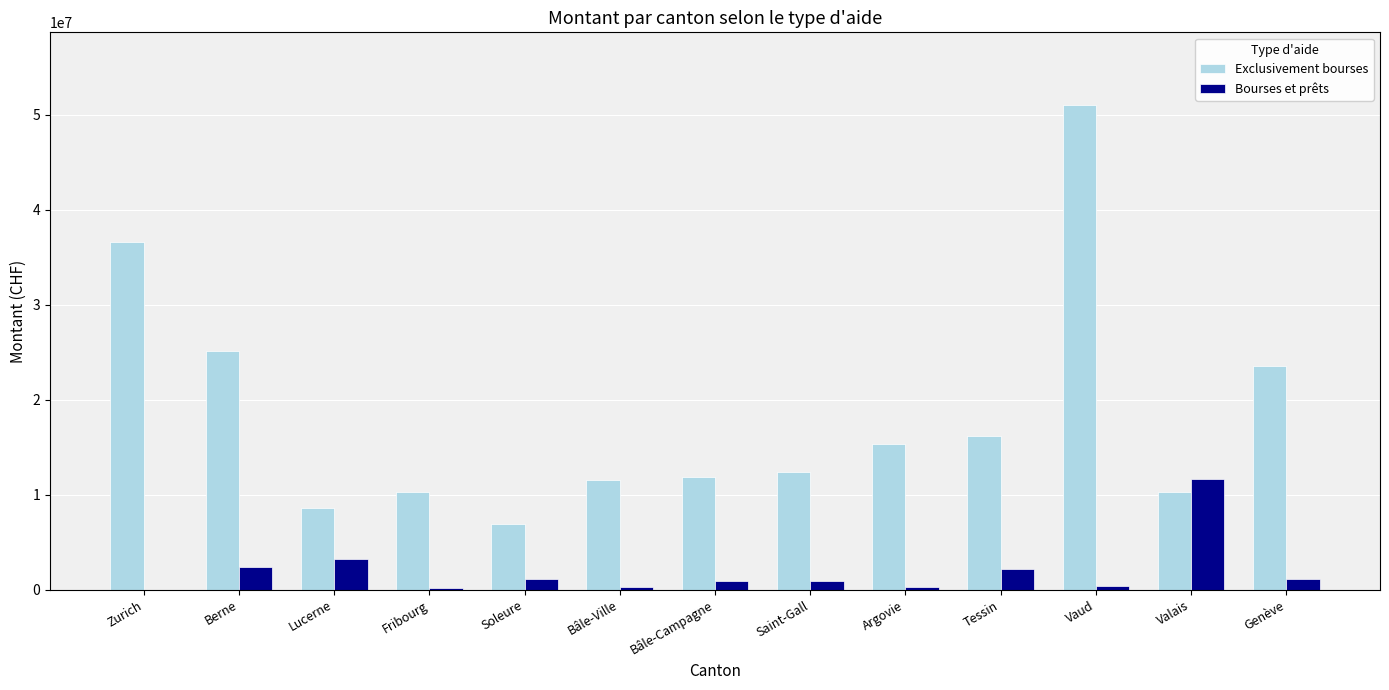

Does the chart contain stacked bars?

No